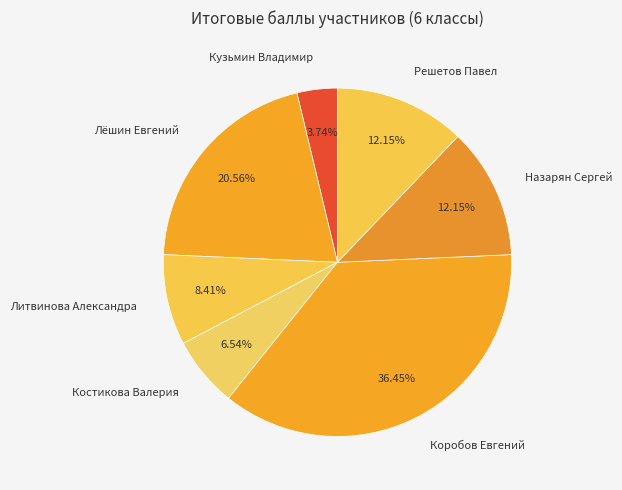

Which has a higher value, Кузьмин Владимир or Коробов Евгений?

Коробов Евгений